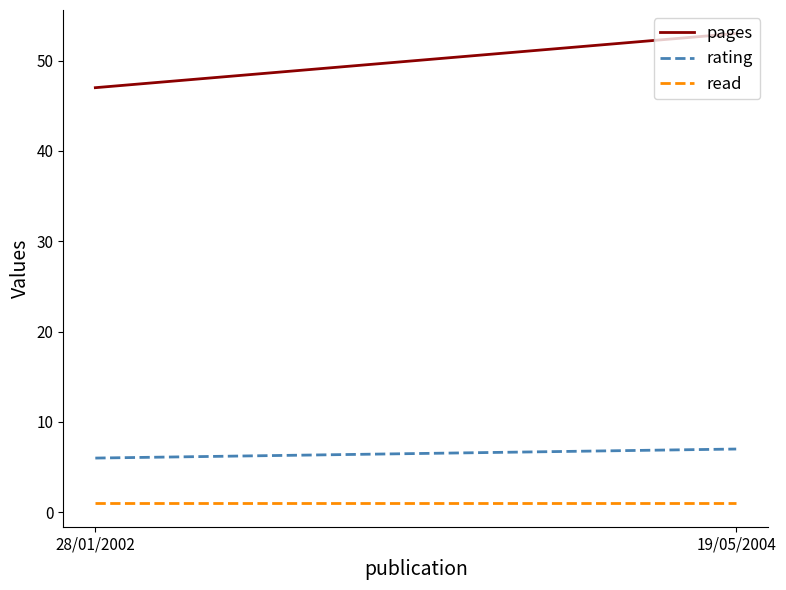

What is the value of the read point at the 2nd from the left?

1